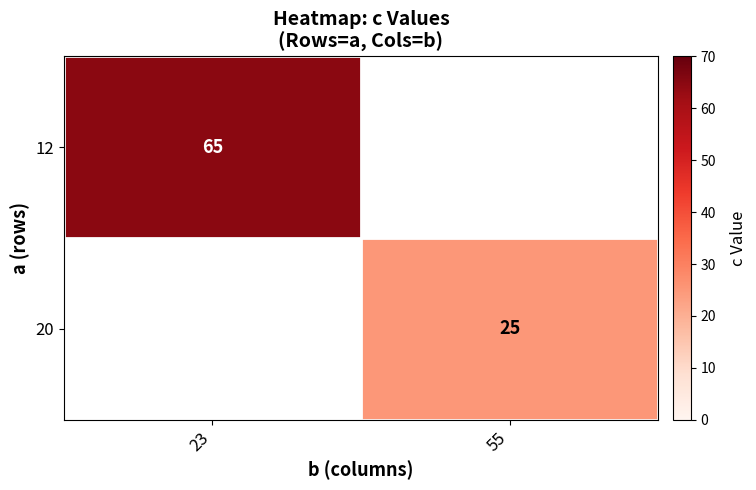

True or false: 20 has a value of 40 at 55.

False